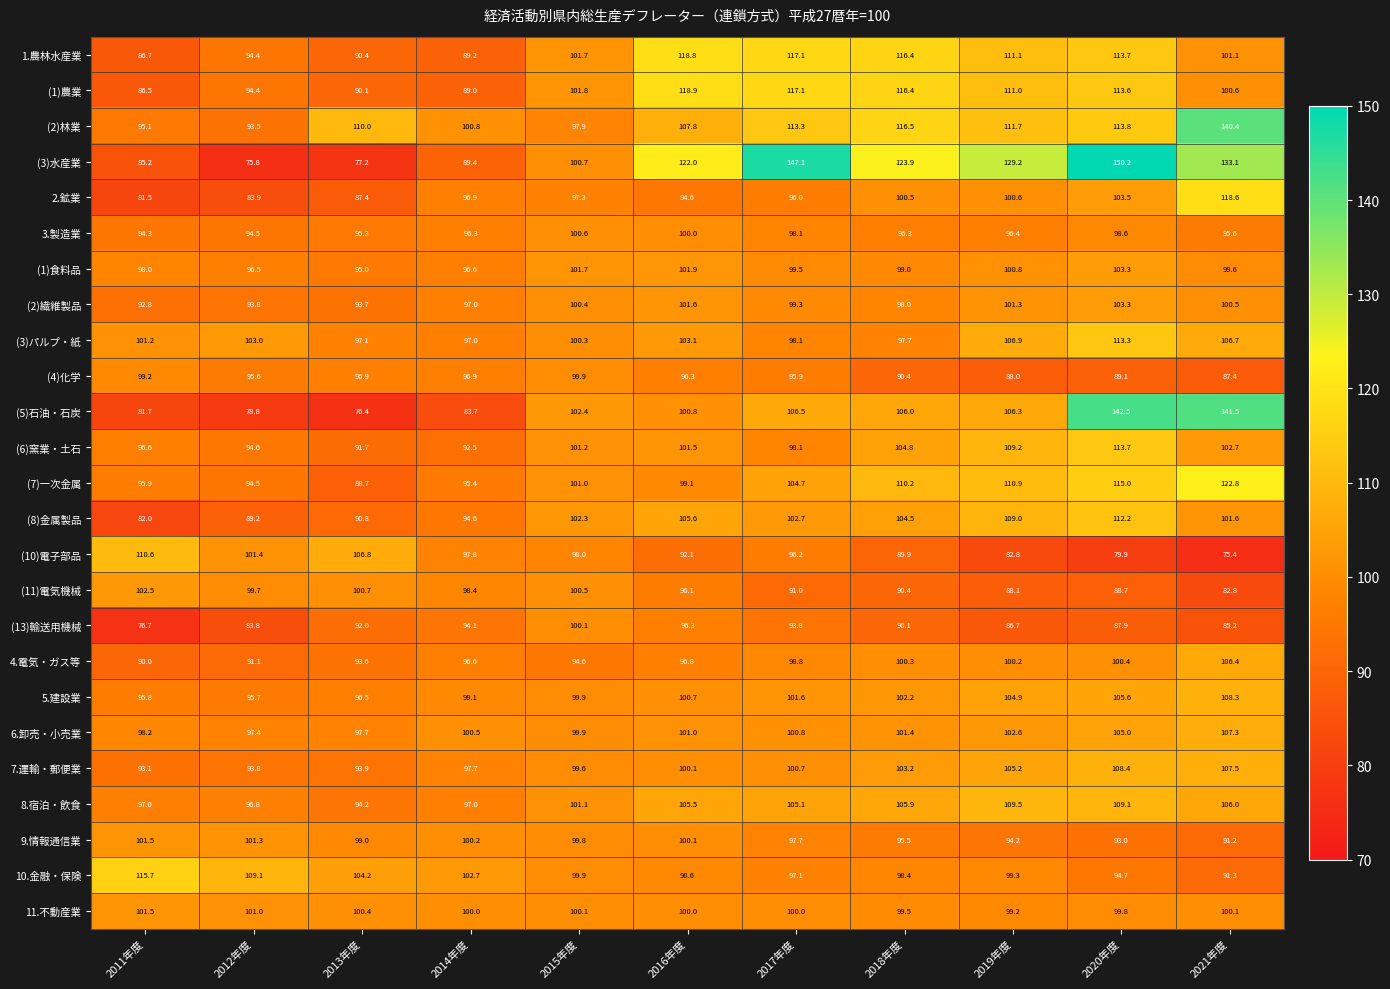

What is the greatest value displayed?

150.2